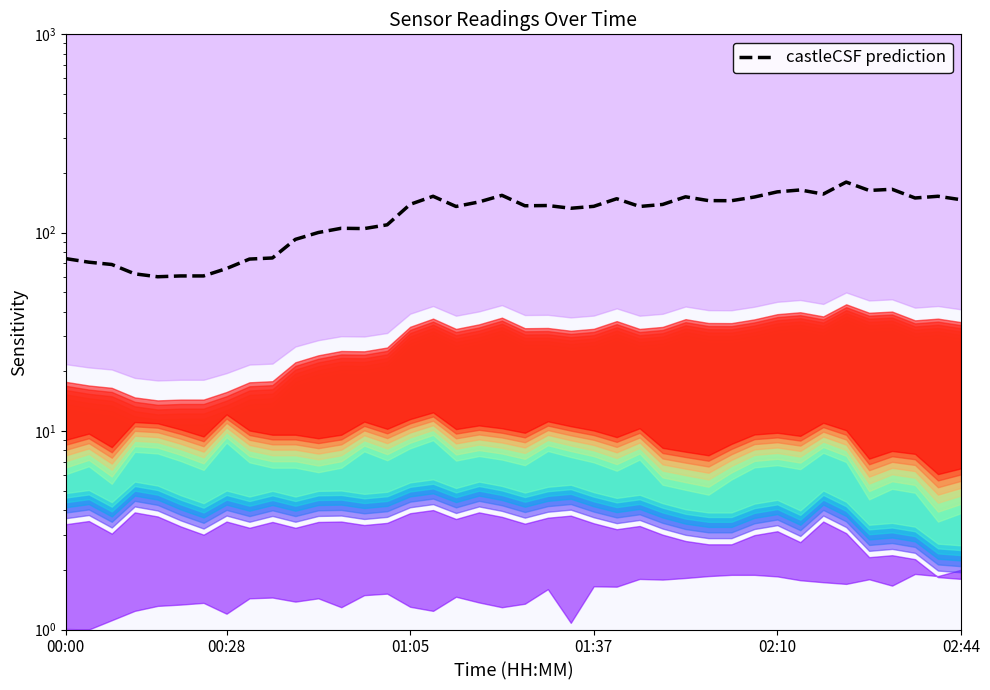

What is the sum of the values at 32 and 6?

224.8